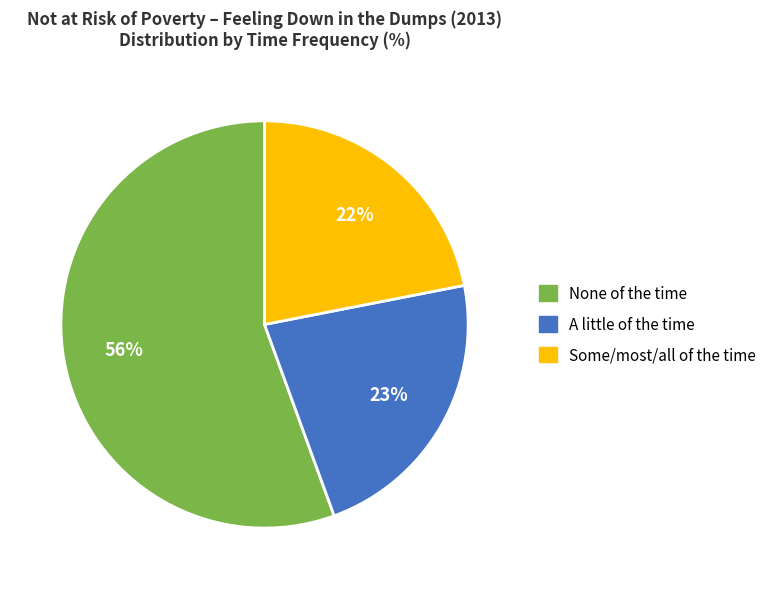

To the nearest percent, what is the difference between the largest and smallest slice percentages?

34%